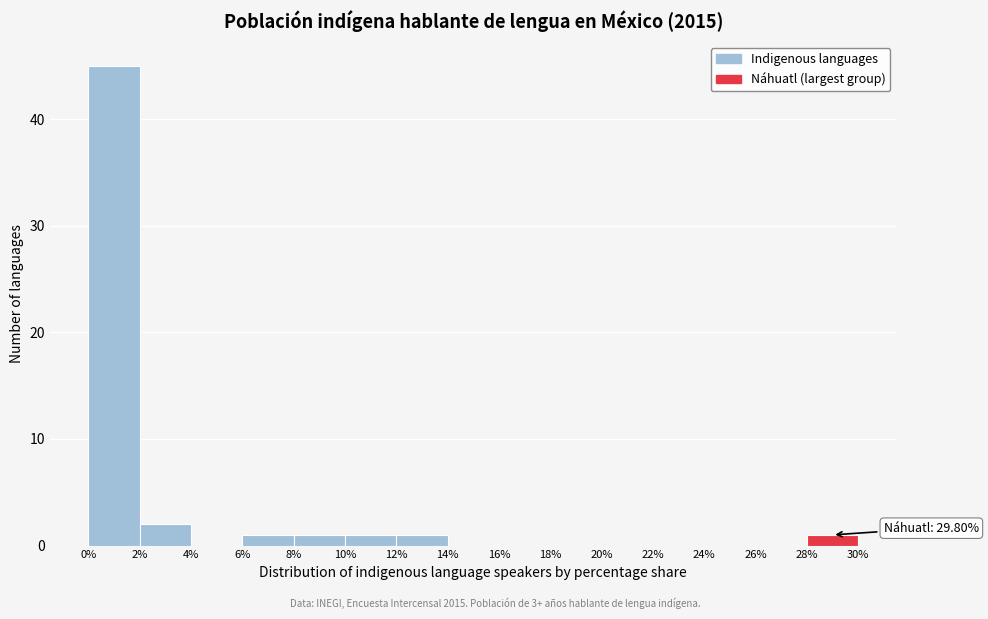

Which range on the x-axis has the tallest bar?

0% to 2%